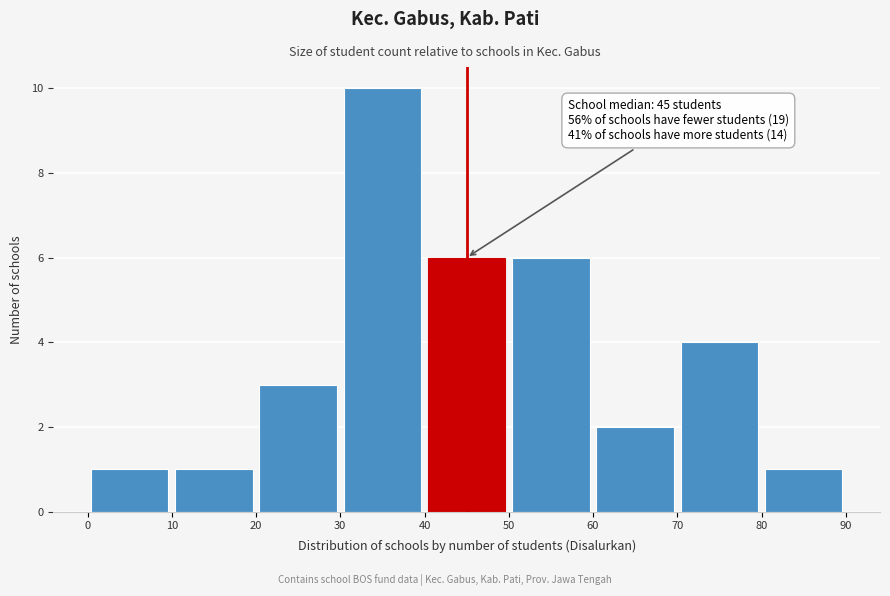

Which range on the x-axis has the tallest bar?

30 to 40